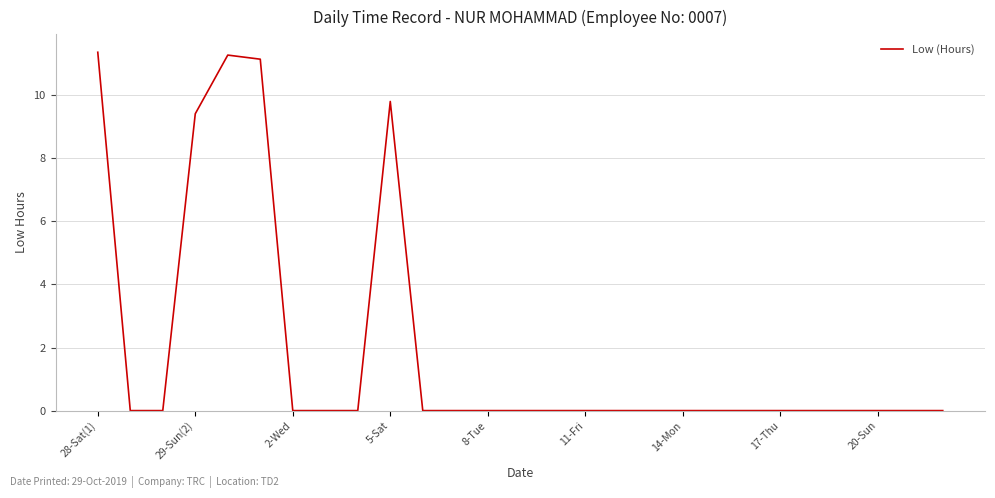

What is the maximum value shown in the chart?

11.4